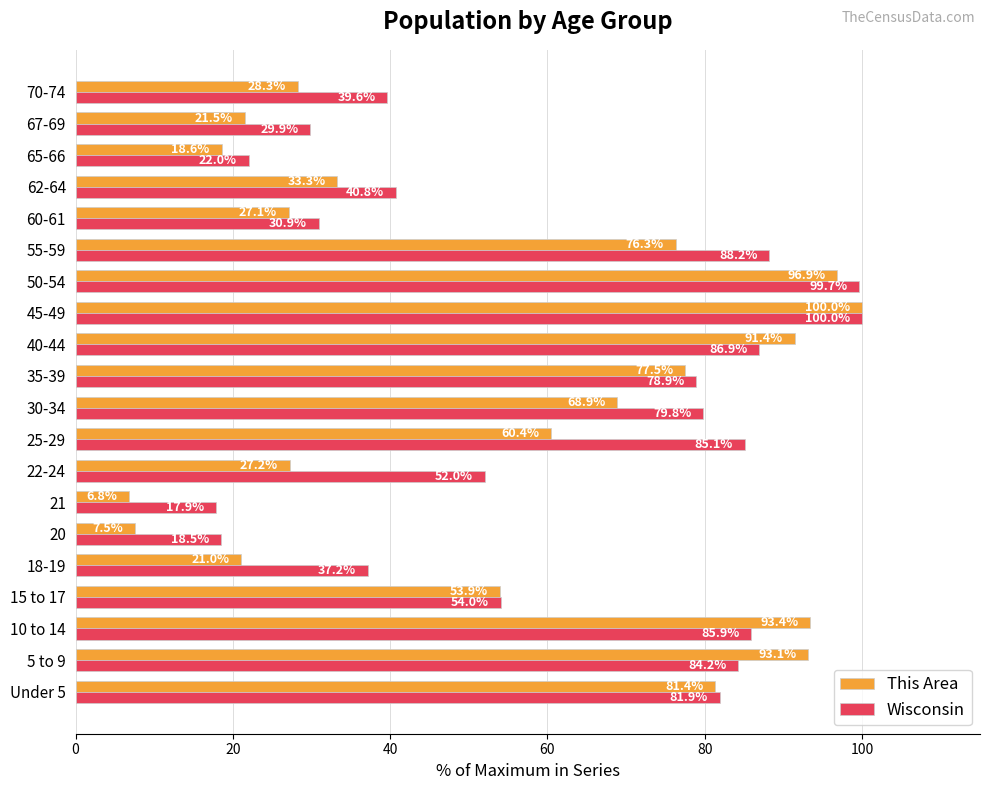

What is the maximum value for Wisconsin?

100.0